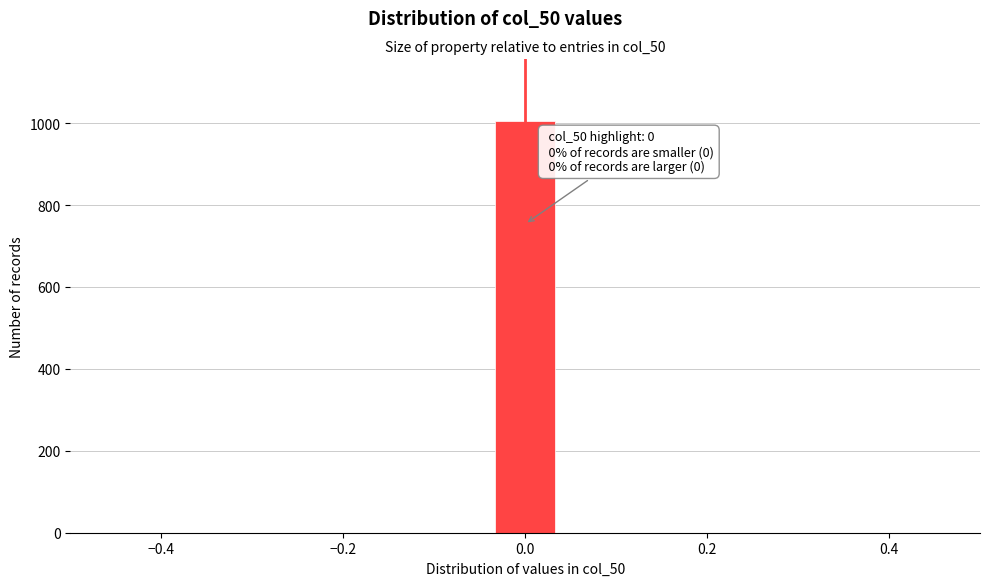

Around what value on the x-axis is the tallest bar? Give the approximate position of its centre, as read against the axis.

0.00